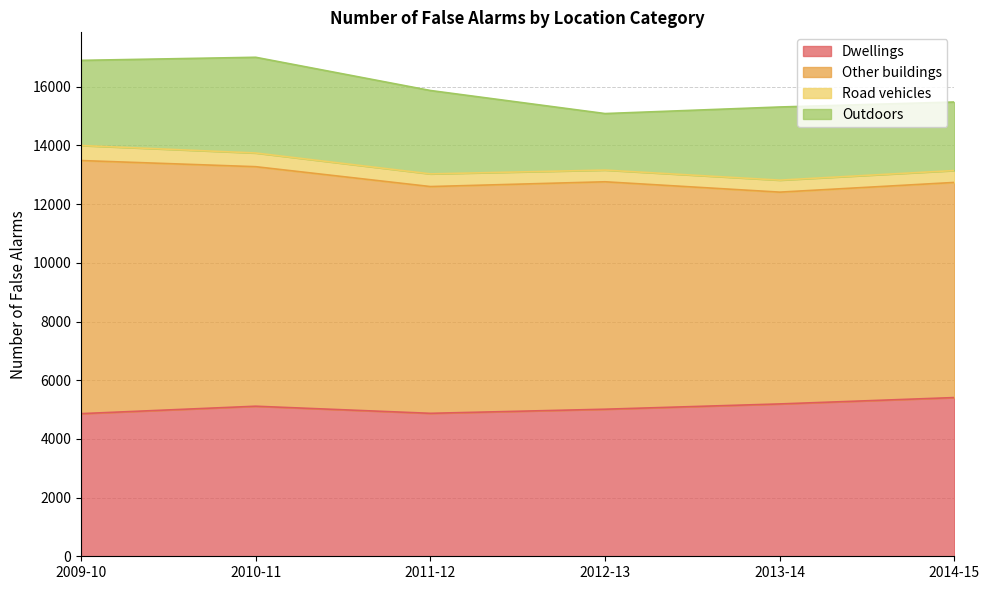

How many lines are shown in the chart?

4